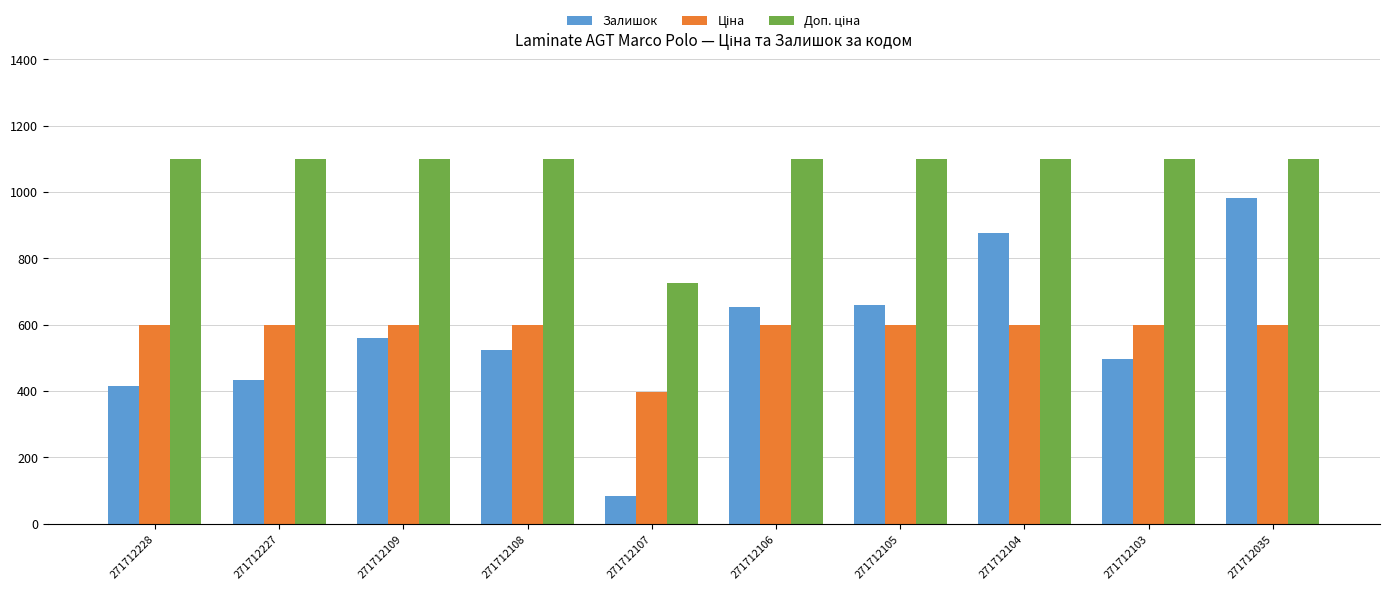

What is the total value across all series at 271712105?

2357.9